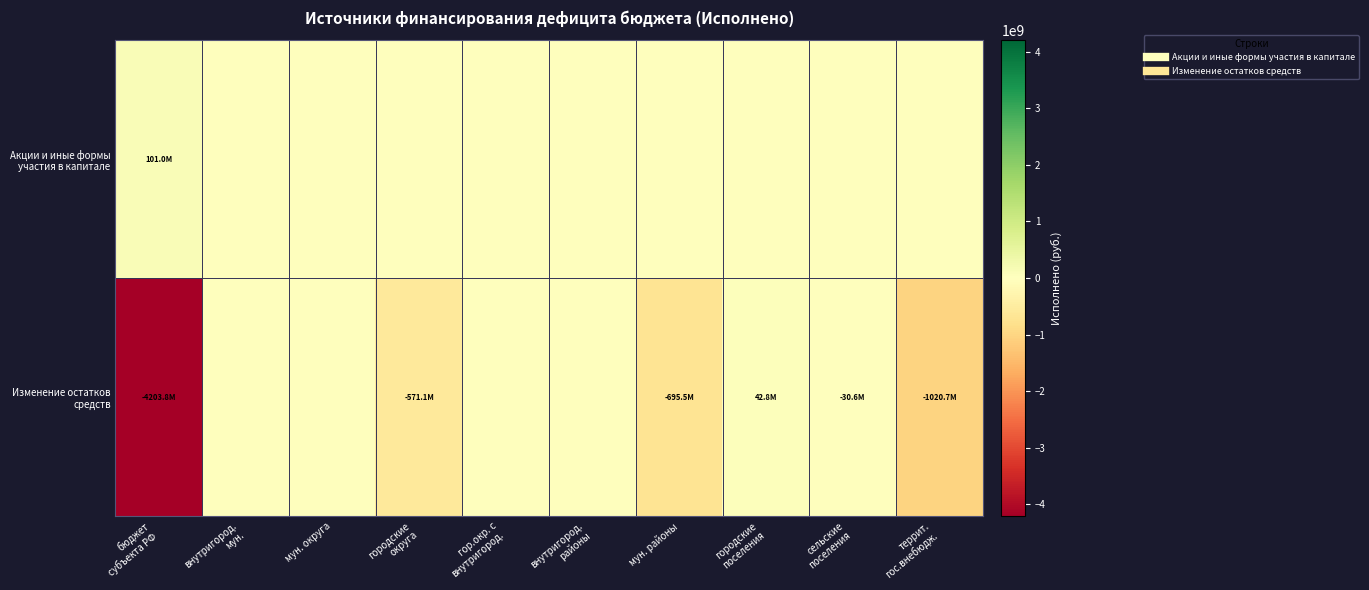

At террит. гос.внебюдж., list the series in order from largest to smallest.

Акции и иные формы участия в капитале, Изменение остатков средств